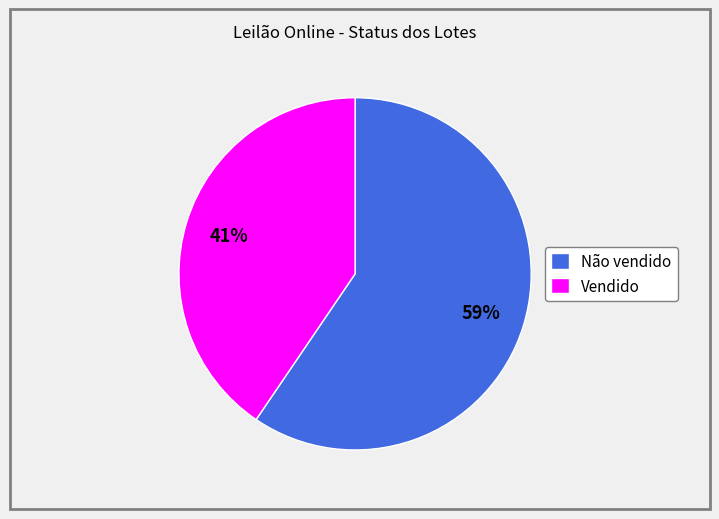

To the nearest percent, what is the combined percentage of Não vendido and Vendido?

100%